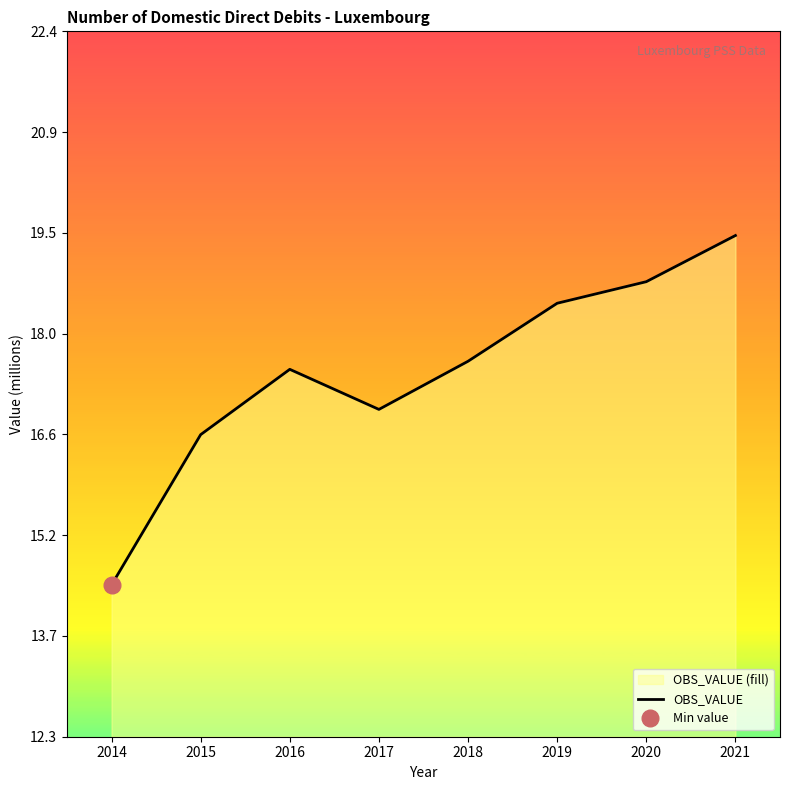

The chart shows a value of 28.9 at 2015. True or false?

False